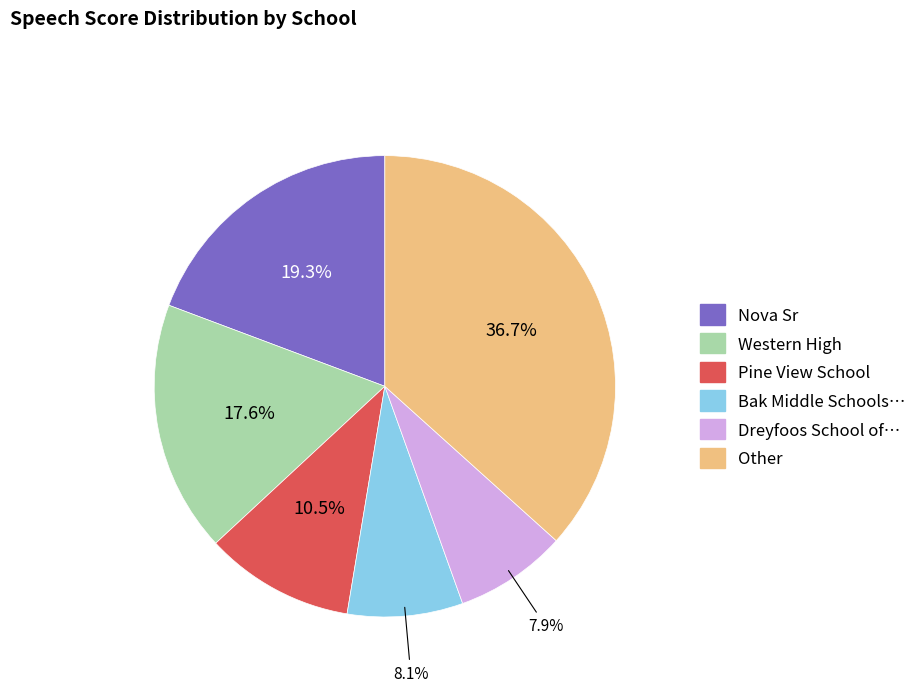

Does any single category account for the majority?

No